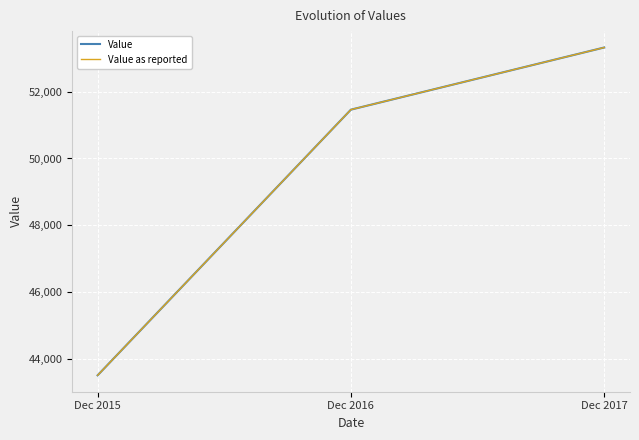

Is this an area chart (filled region under the line)?

No